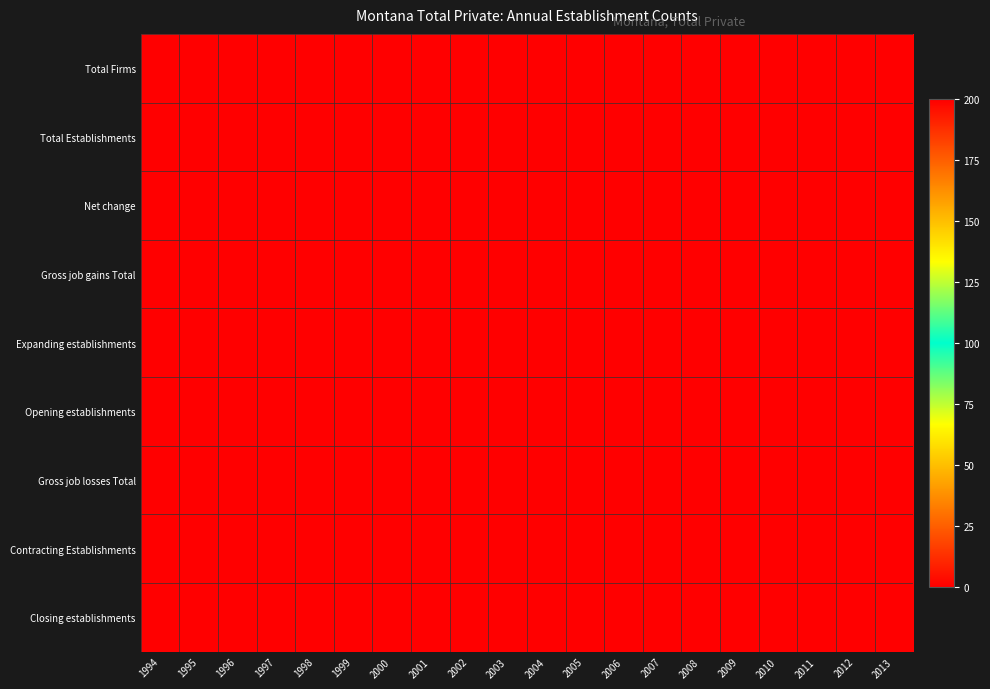

Which series has the widest spread of values?

Total Firms